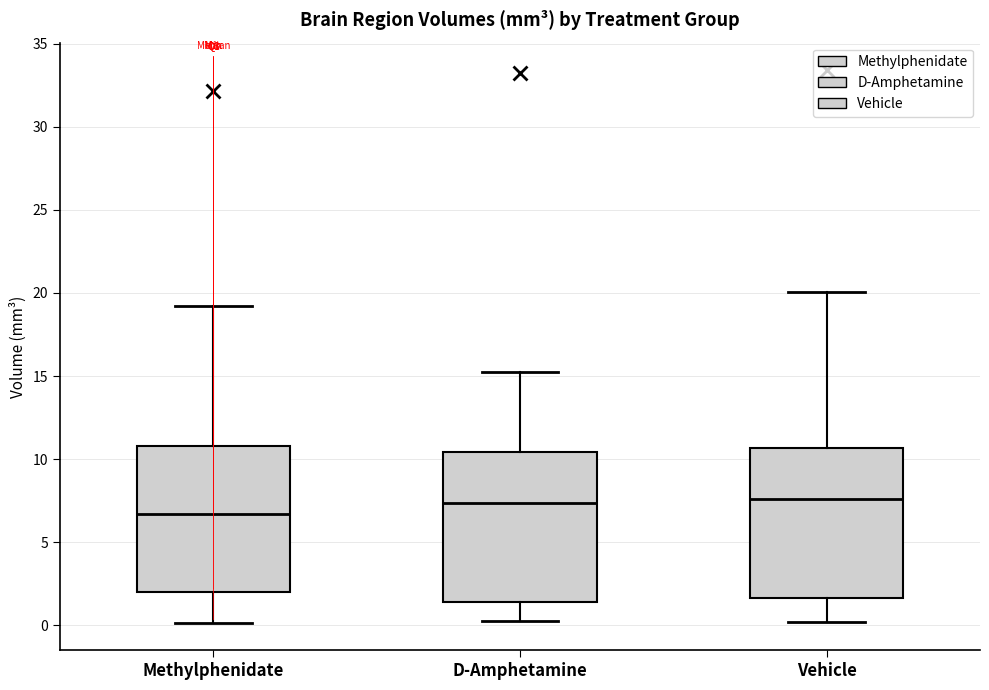

Where is the upper edge of the box for D-Amphetamine on the y-axis? The values are not printed on the chart, so give them approximately, as read against the axis.

10.5